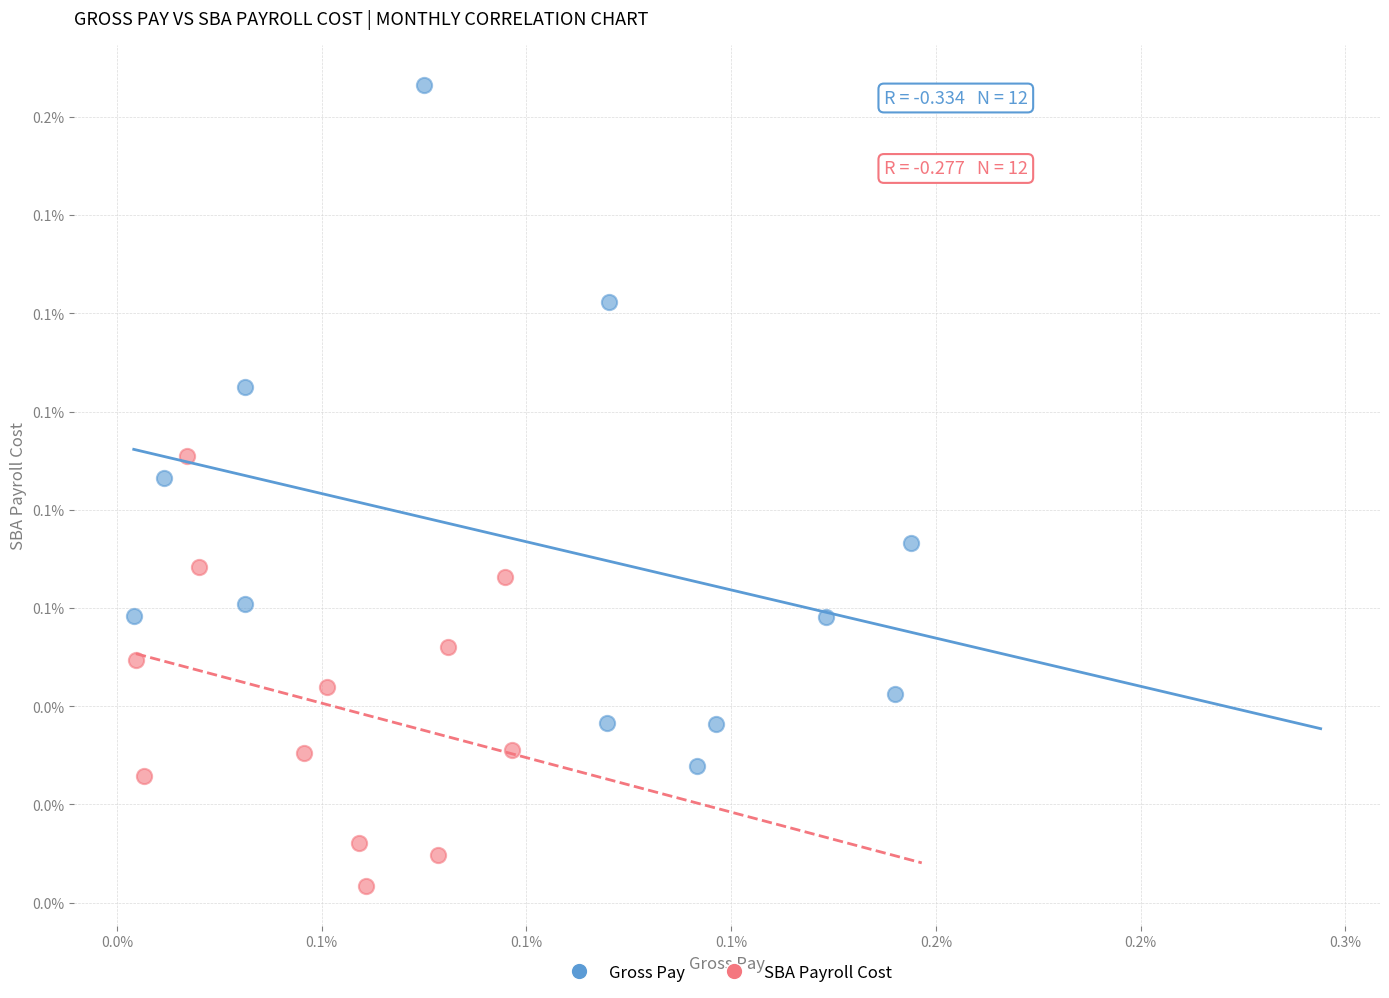

What are all the series names shown in the legend?

Gross Pay, SBA Payroll Cost